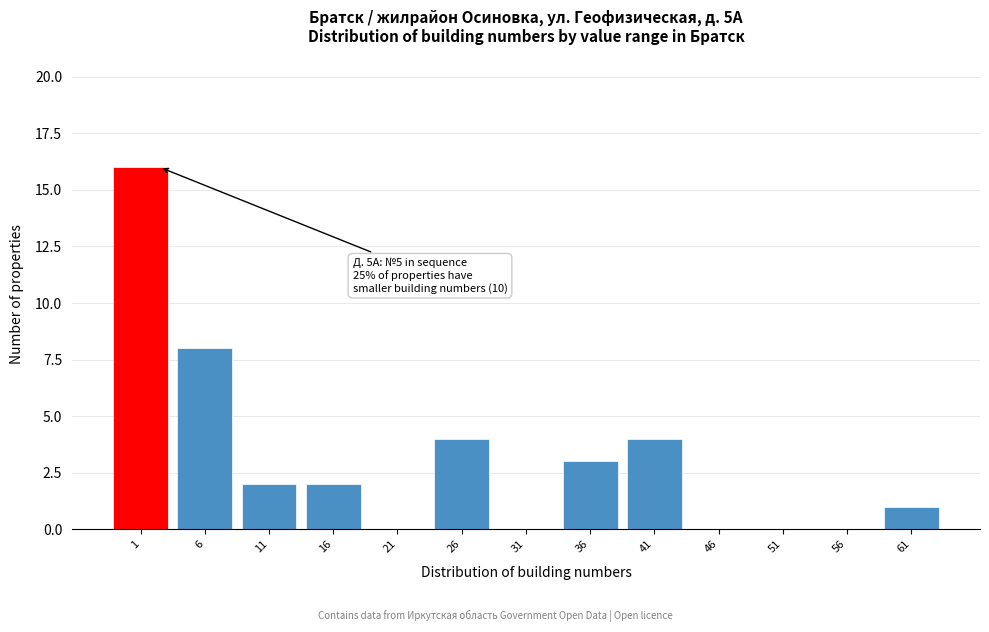

Reading left to right, list all the values displayed in this chart.

1=16	6=8	11=2	16=2	21=0	26=4	31=0	36=3	41=4	46=0	51=0	56=0	61=1